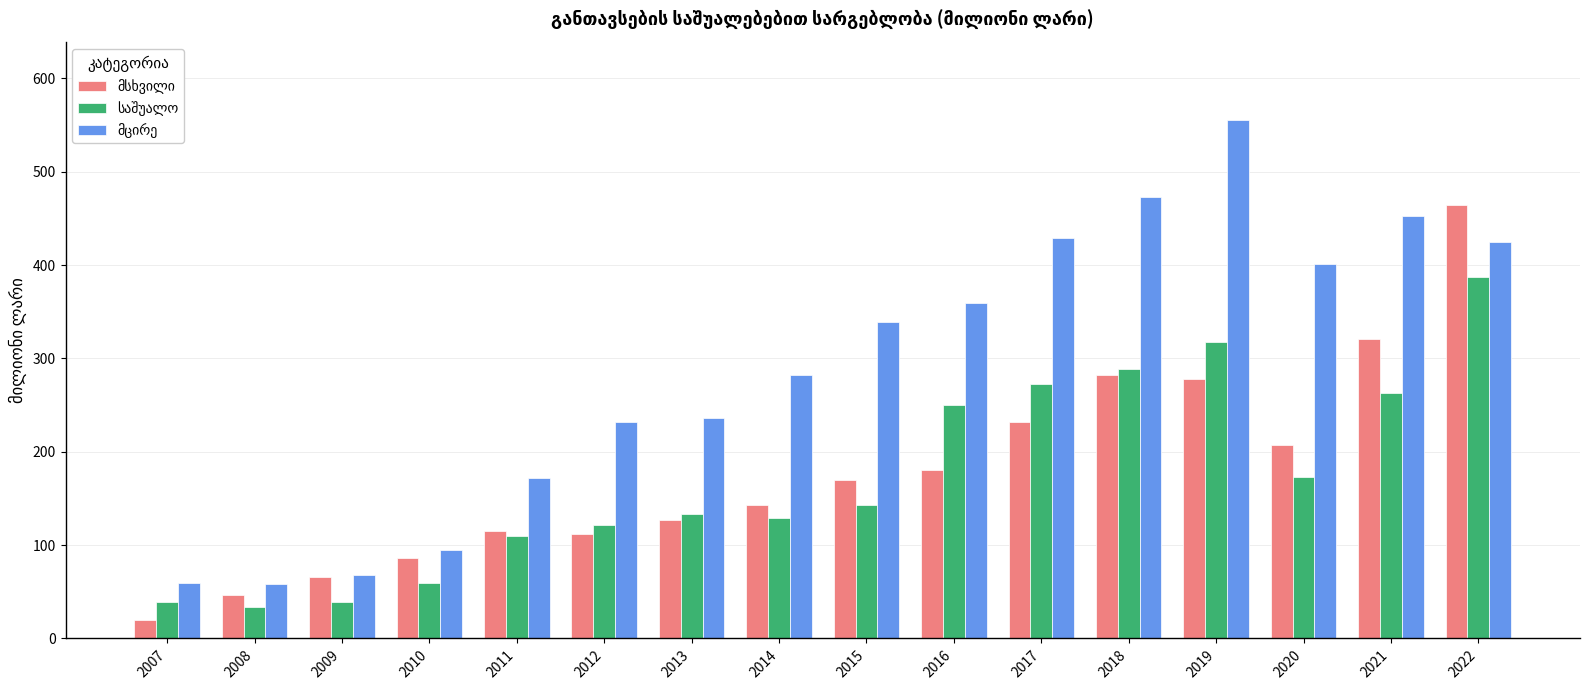

Which label corresponds to the largest value in the chart?

2019